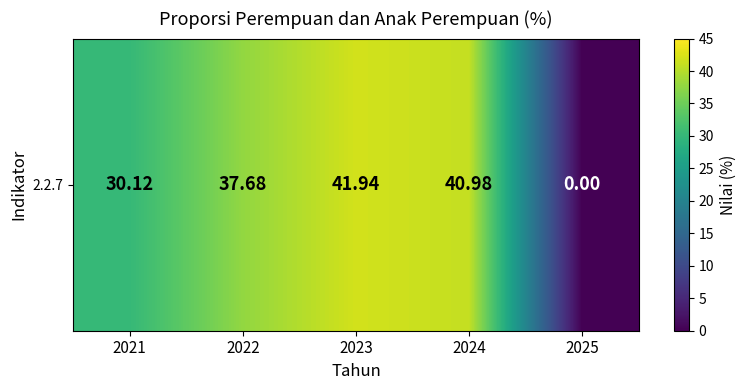

Where is the data nearest to the value 20?

2021